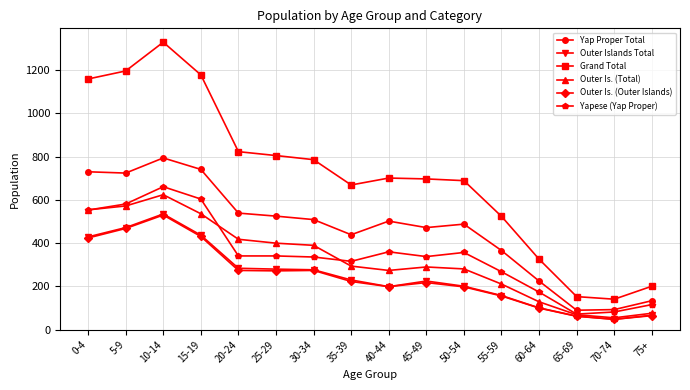

What is the highest value of the Yapese (Yap Proper) series?

661